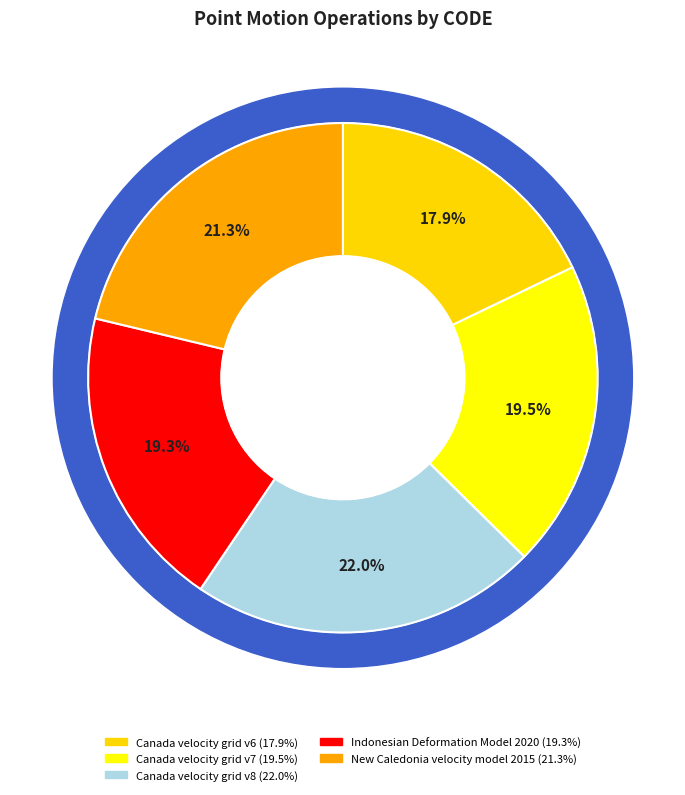

Does any single category account for the majority?

No